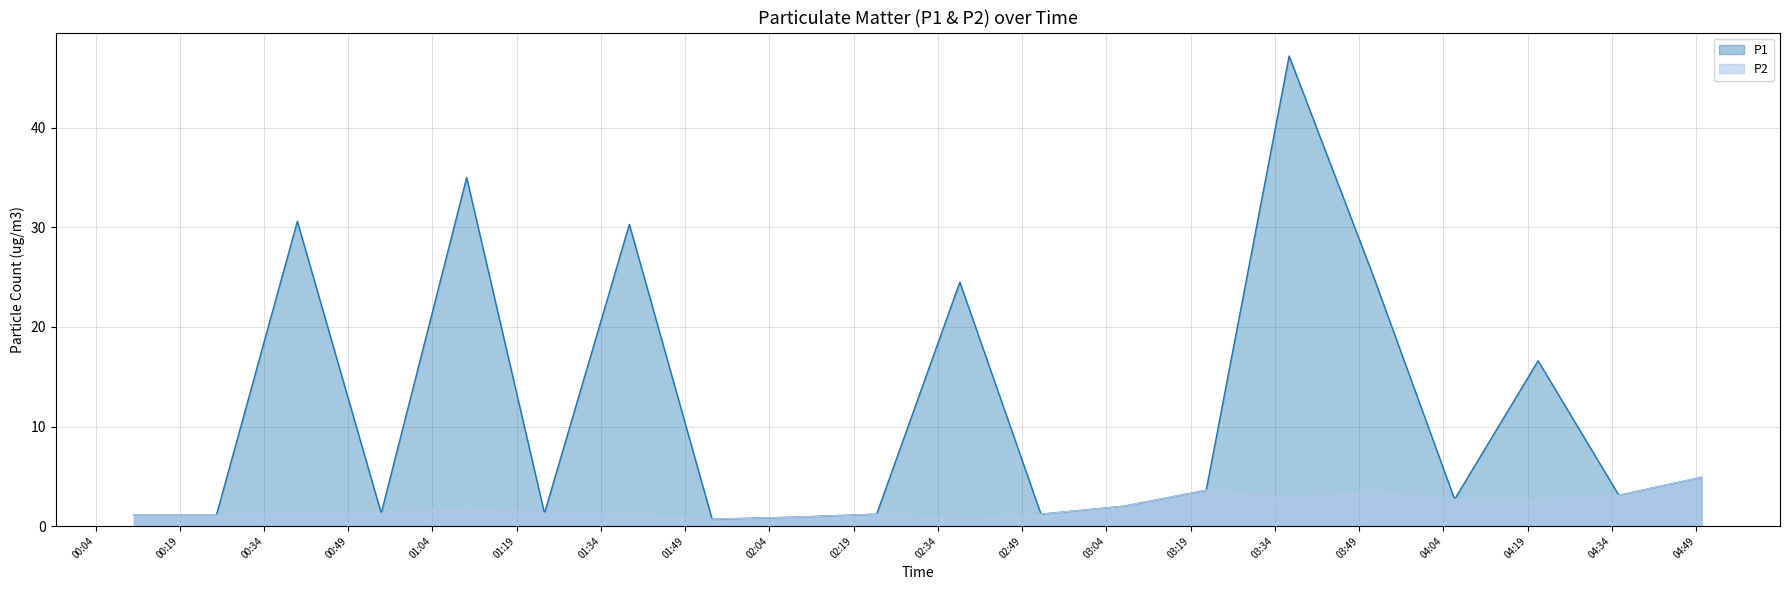

Which series has the largest range (max minus min)?

P1